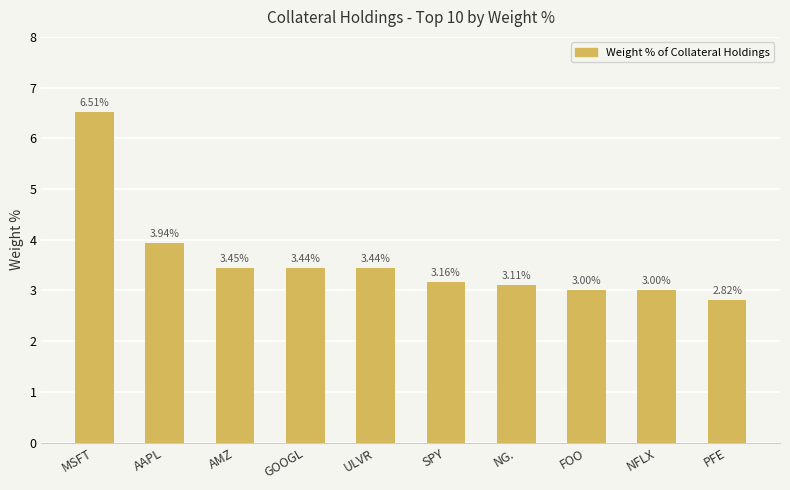

Are the bars grouped side by side (vs. stacked)?

No